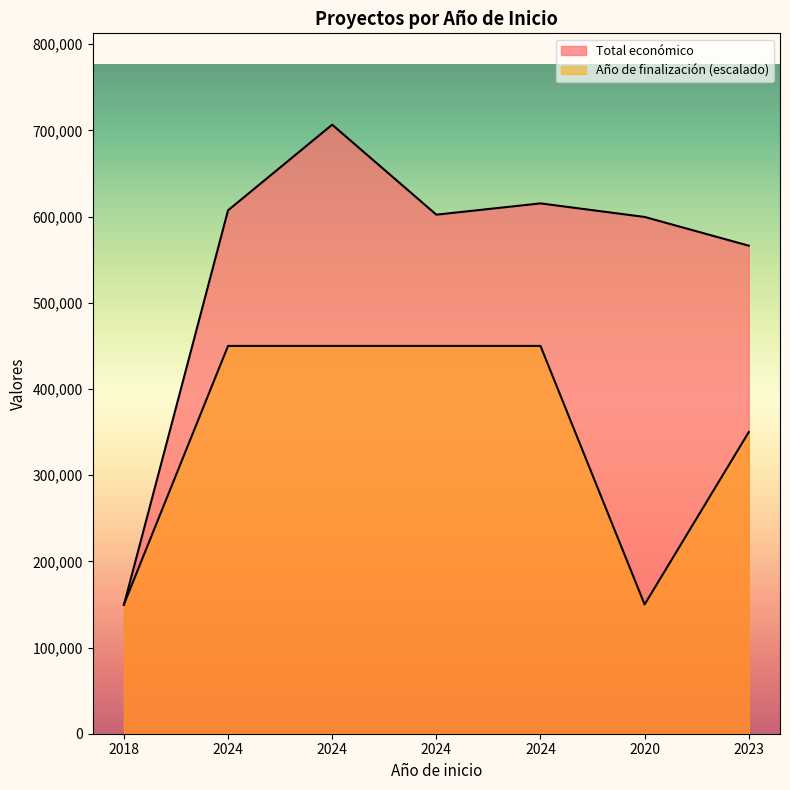

What is the label of the 7th point from the right?

2018